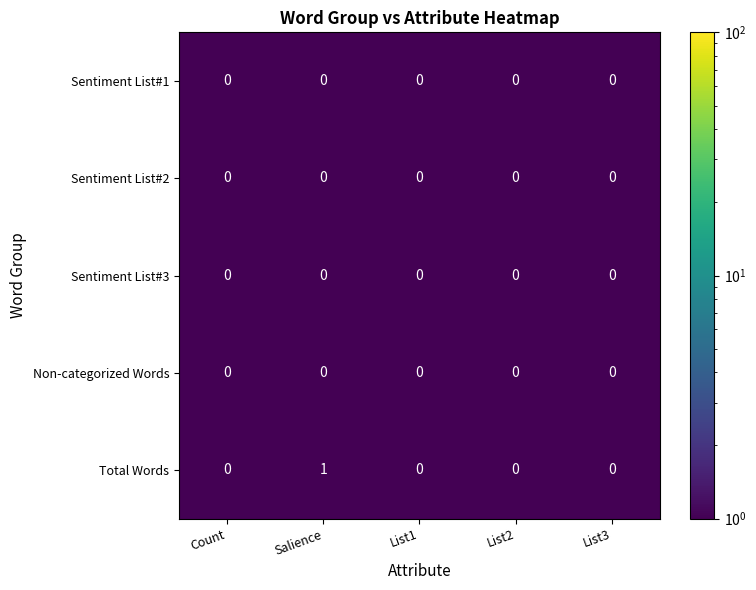

Which label corresponds to the largest value in the chart?

Salience